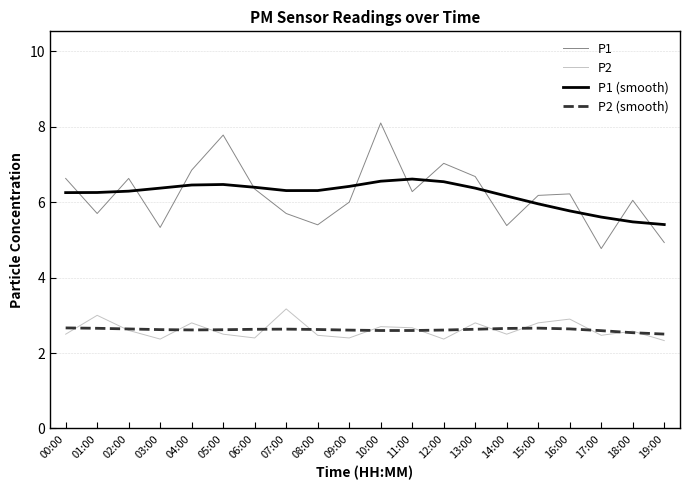

What are all the series names shown in the legend?

P1, P2, P1 (smooth), P2 (smooth)